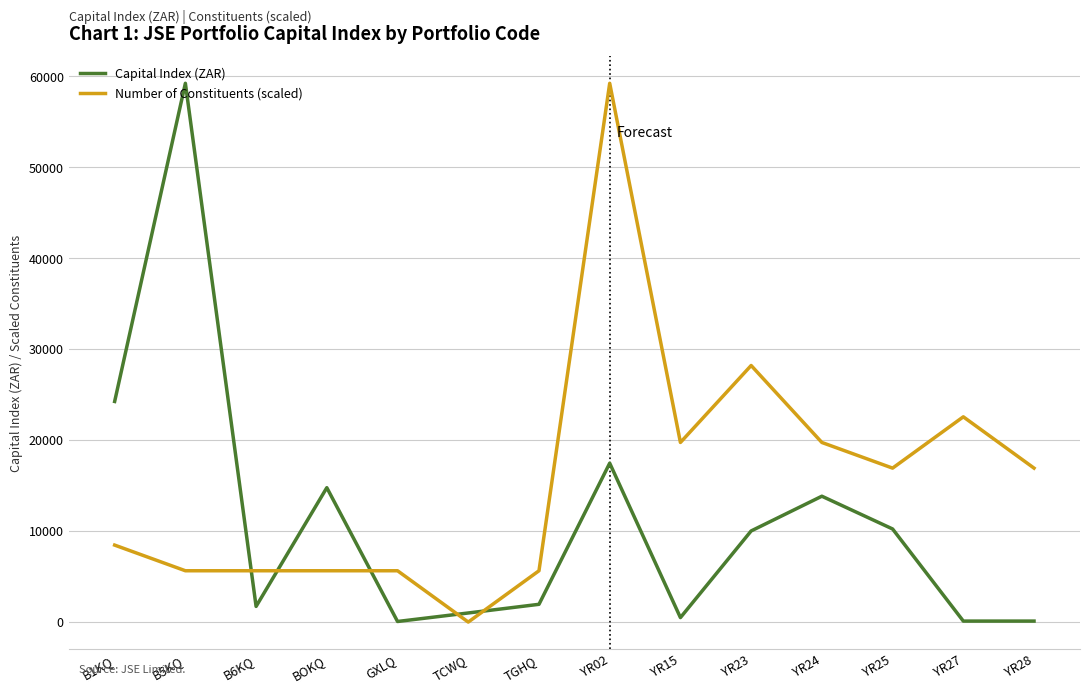

True or false: Number of Constituents (scaled) has a value of 10847.9 at YR28.

False